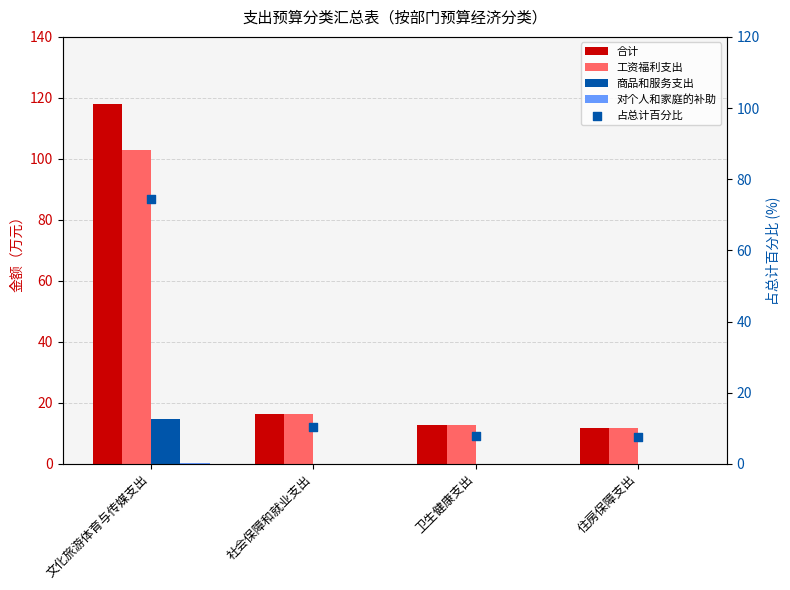

What is the total value across all series at 文化旅游体育与传媒支出?

310.2